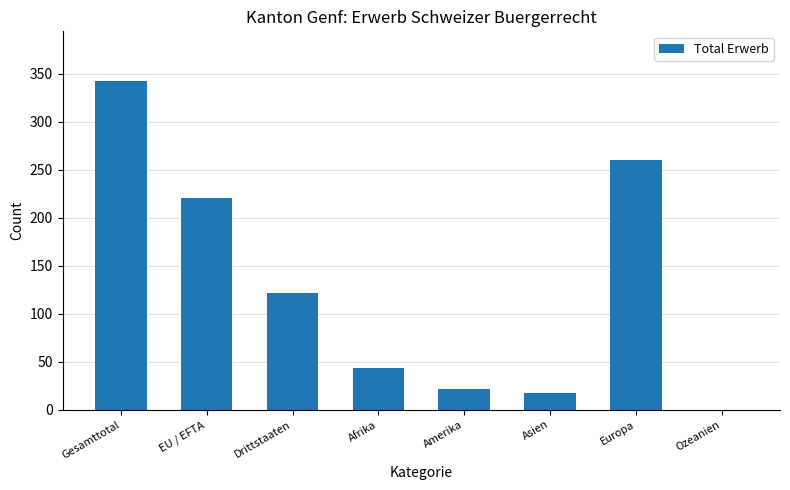

Approximately how many times larger is the value at Europa compared to Amerika?

11.8